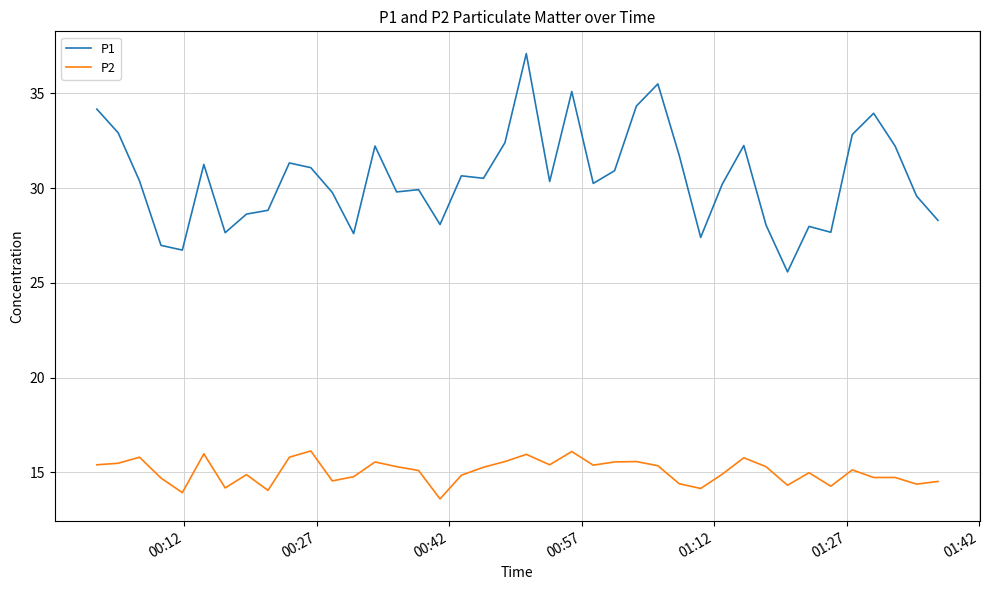

Which series has the largest range (max minus min)?

P1